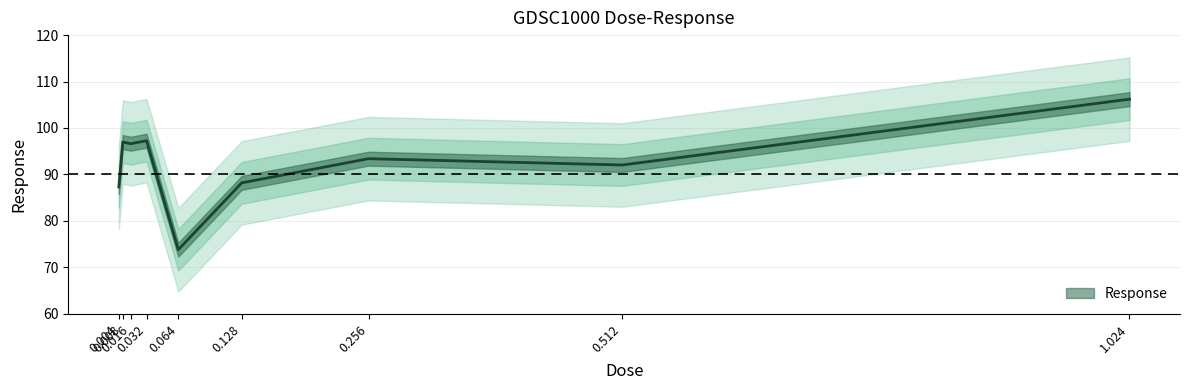

What is the ratio of the value at 0.032 to the value at 0.256?

1.0